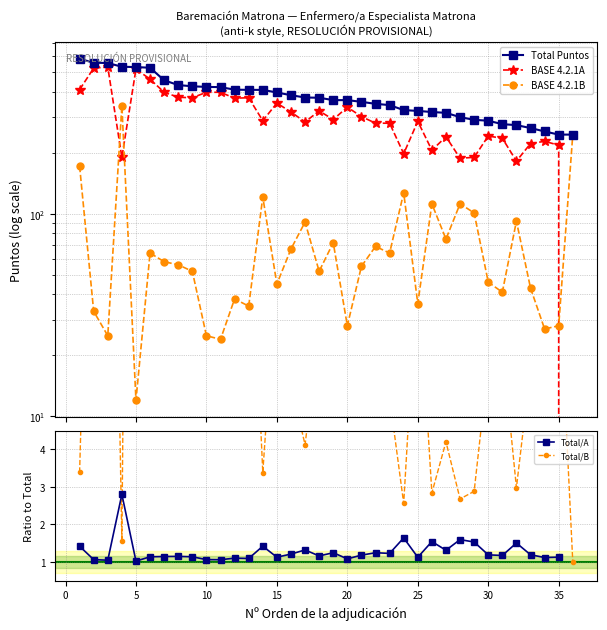

At which category does Total/B reach its first local peak?

5